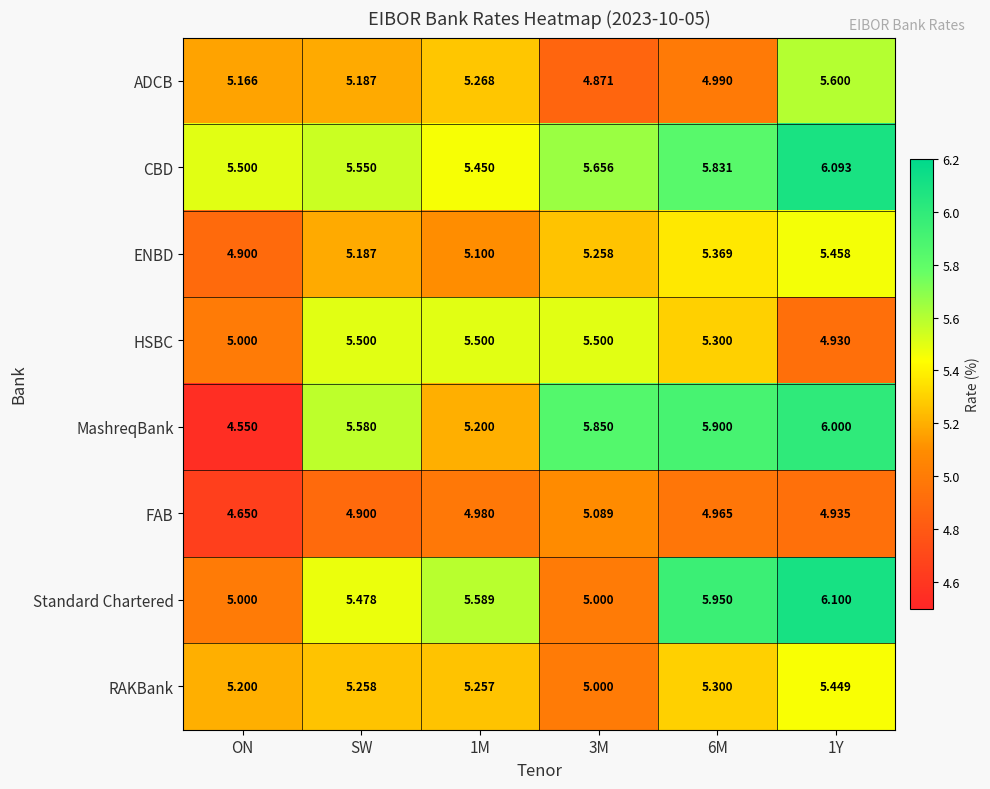

What is the spread (max minus min) of values at 1Y?

1.2